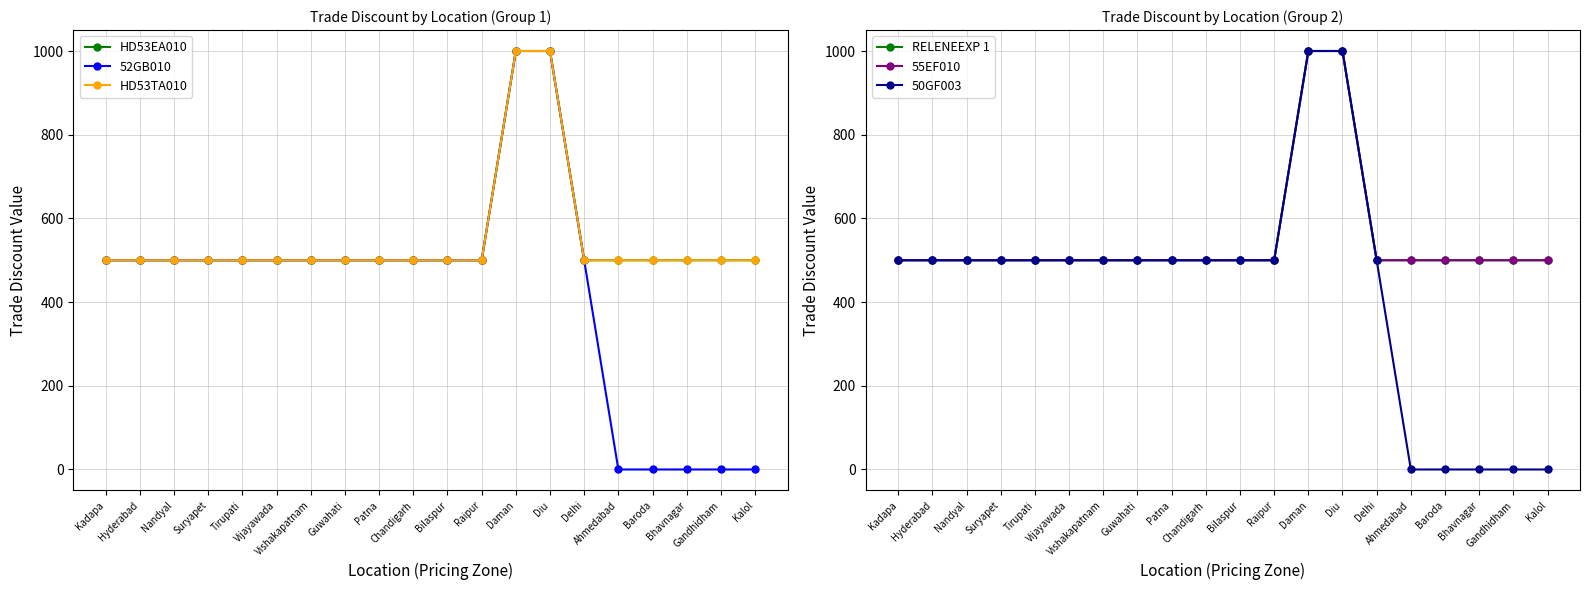

Is the value of 50GF003 at Vishakapatnam greater than the value of 55EF010 at Bilaspur?

No